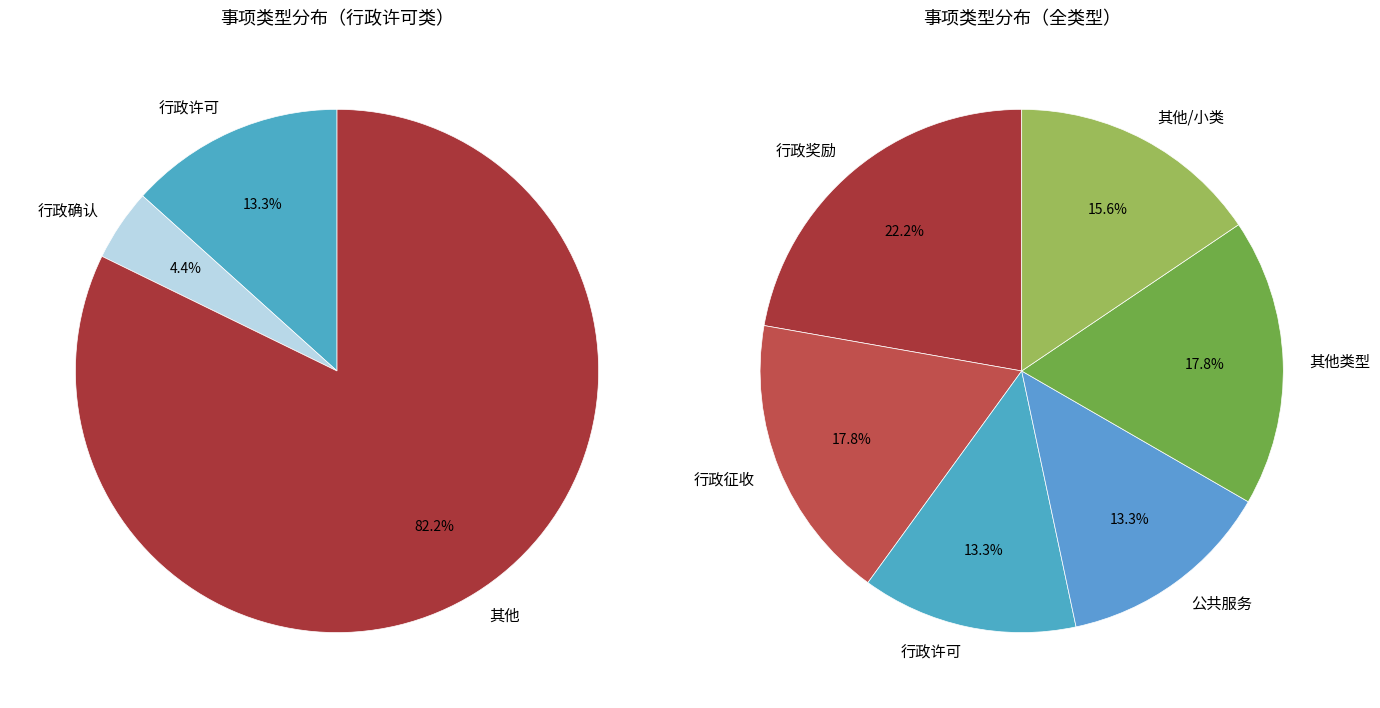

Does 行政奖励 represent more than half of the total?

No